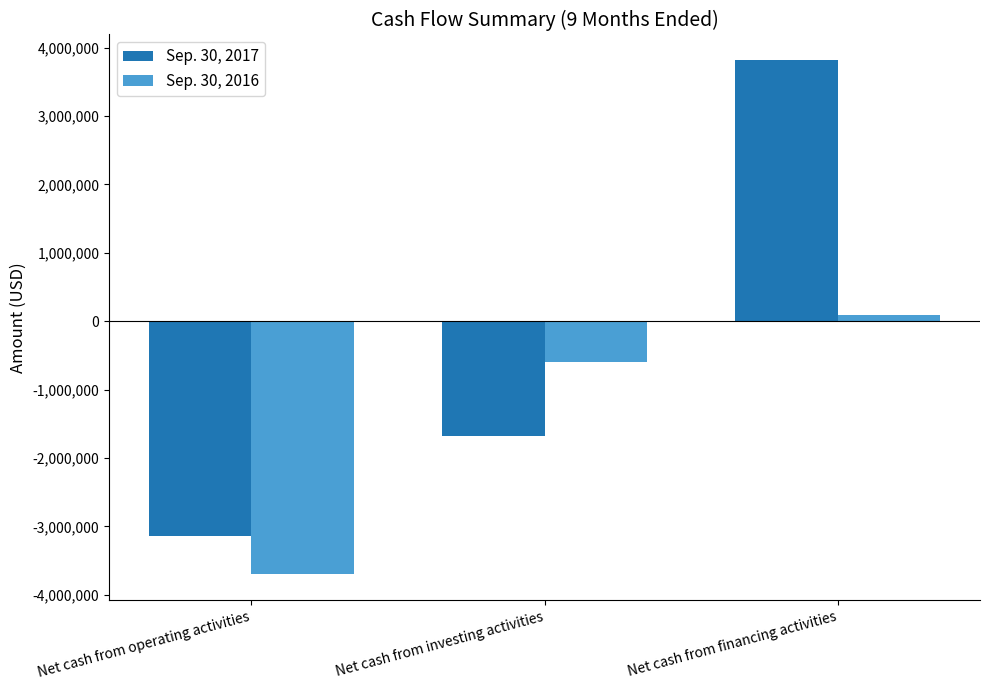

What is the approximate value of Sep. 30, 2016 at Net cash from investing activities, to the nearest 100?

-603700